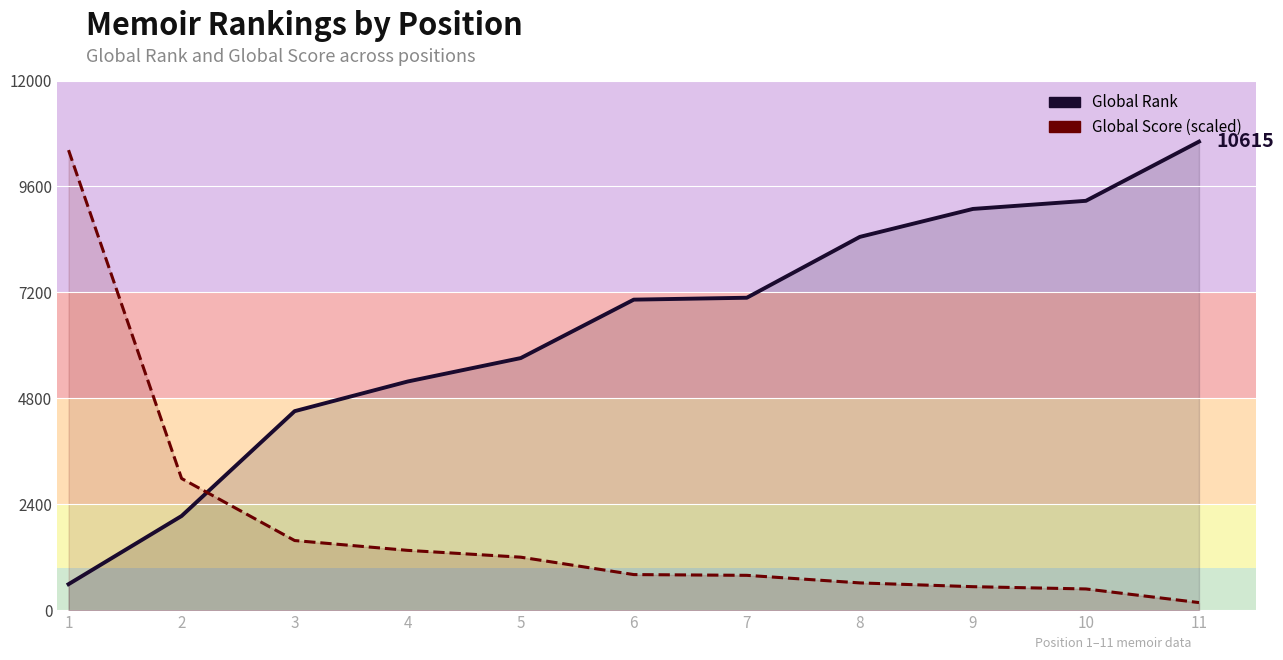

How many data points does each series have?

11